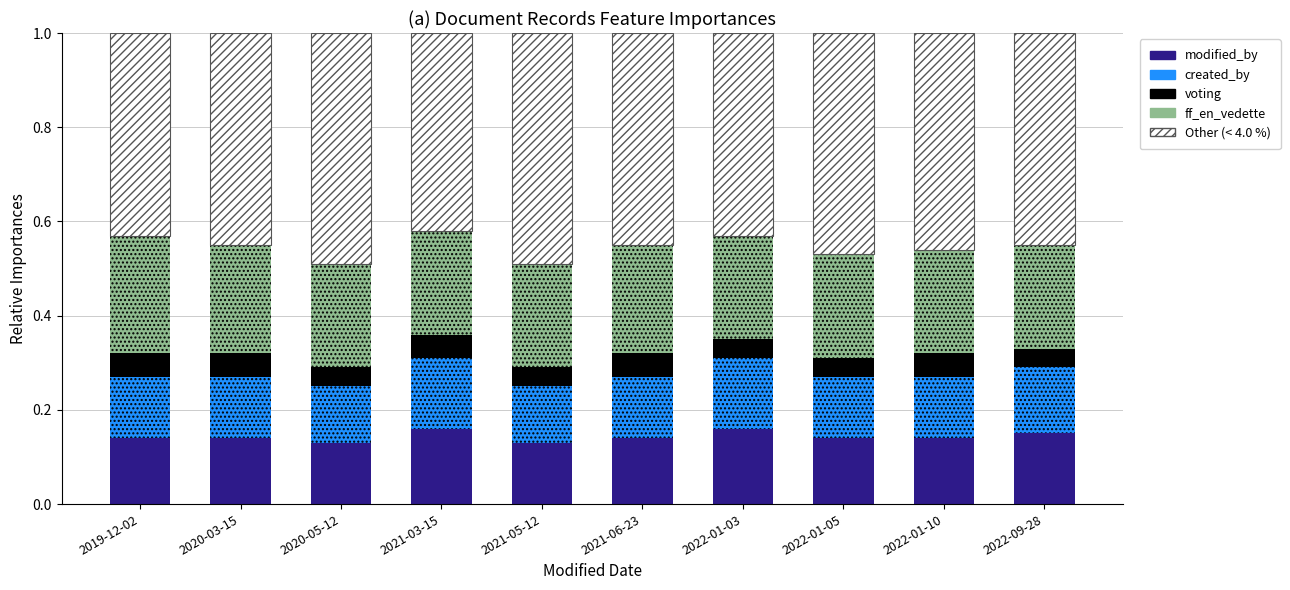

What is the total value across all series at 2021-03-15?

1.0